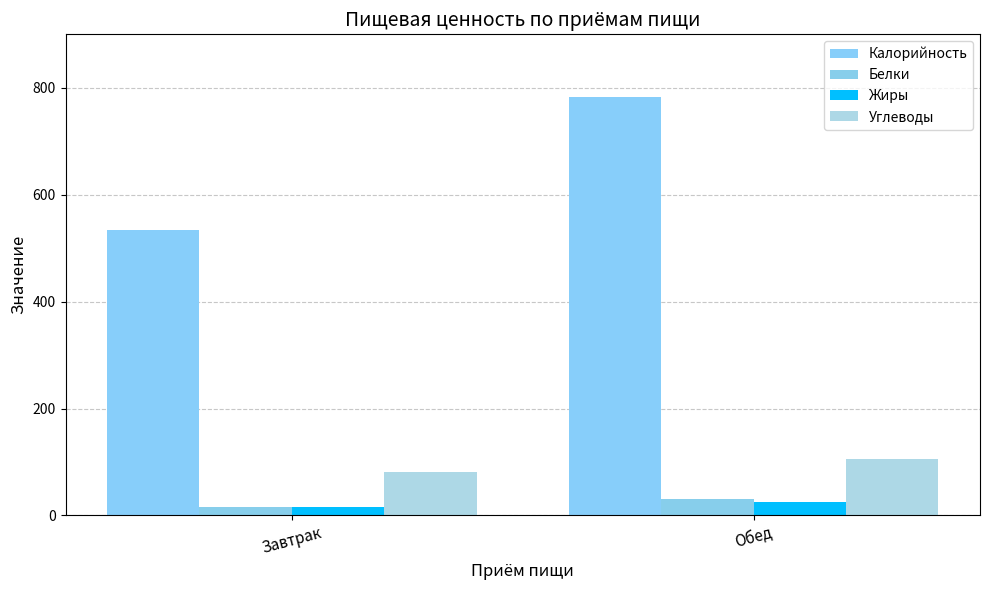

The Калорийность series shows 782.7 at Обед. True or false?

True